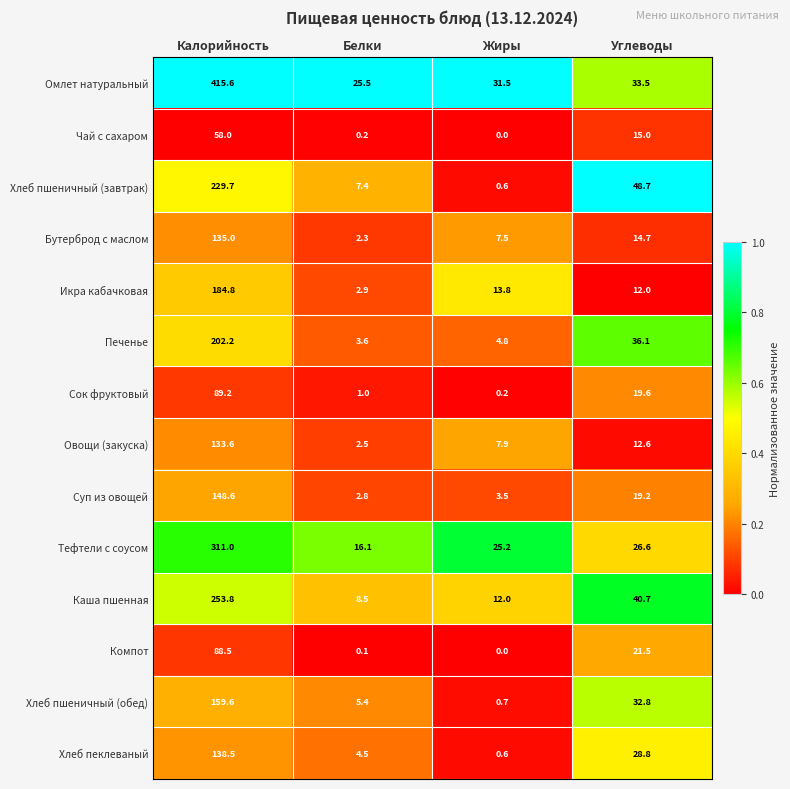

Between Жиры and Углеводы, which series saw the biggest shift?

Хлеб пшеничный (завтрак)